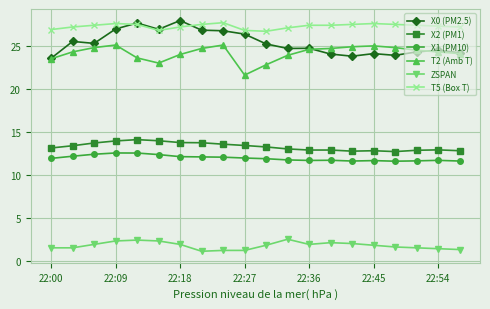

True or false: T5 (Box T) has more than 1 interior local peaks.

True